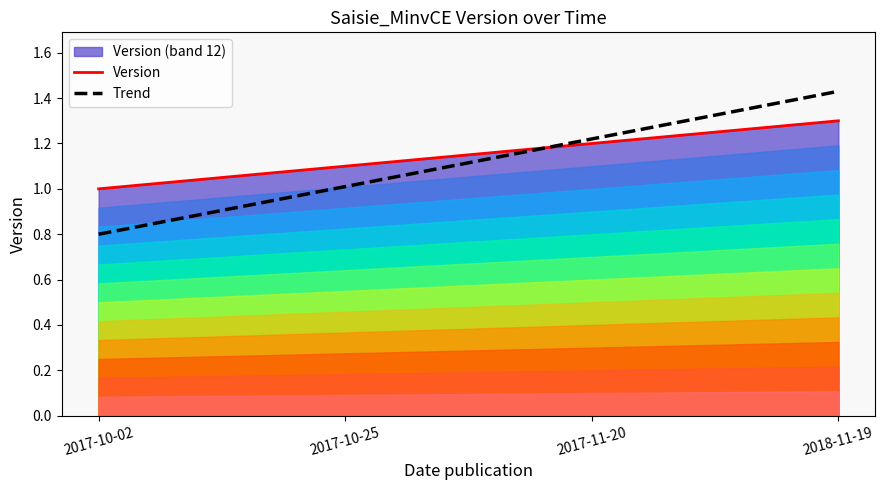

Does the chart have visible grid lines?

No